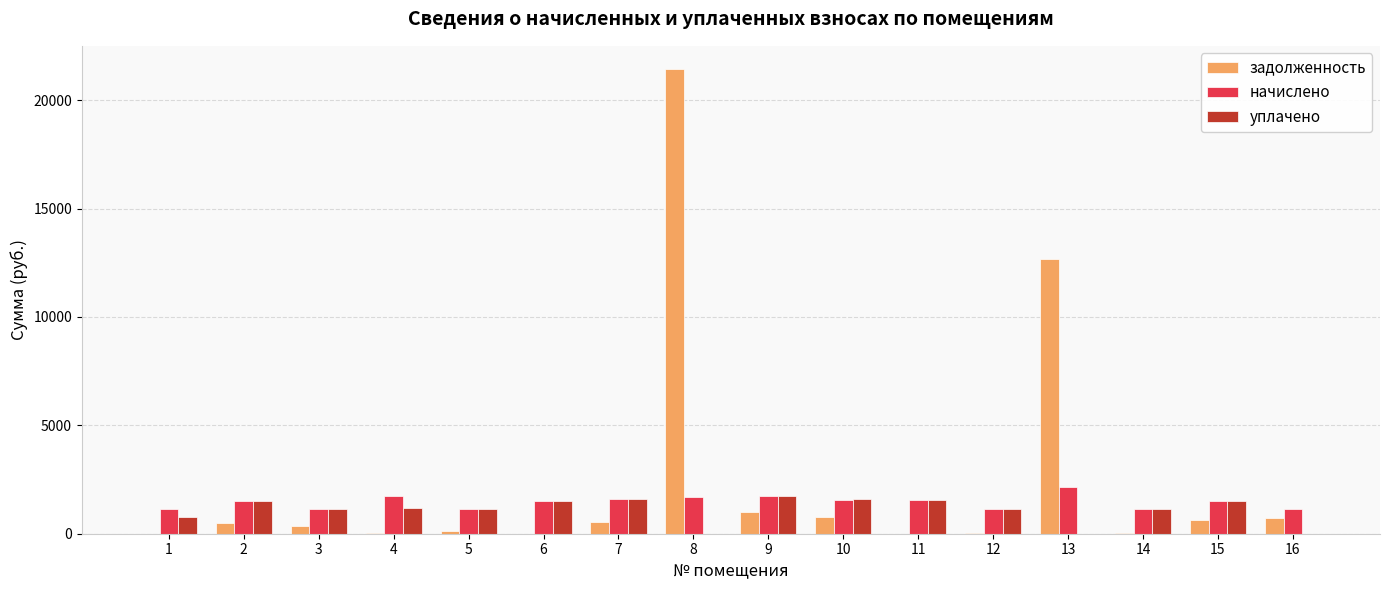

What is the maximum value for уплачено?

1719.4